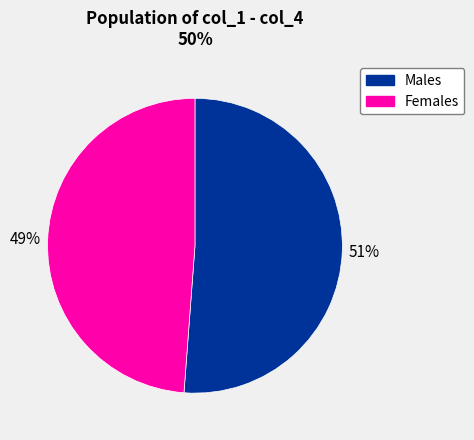

To the nearest percent, what is the average slice percentage?

50%